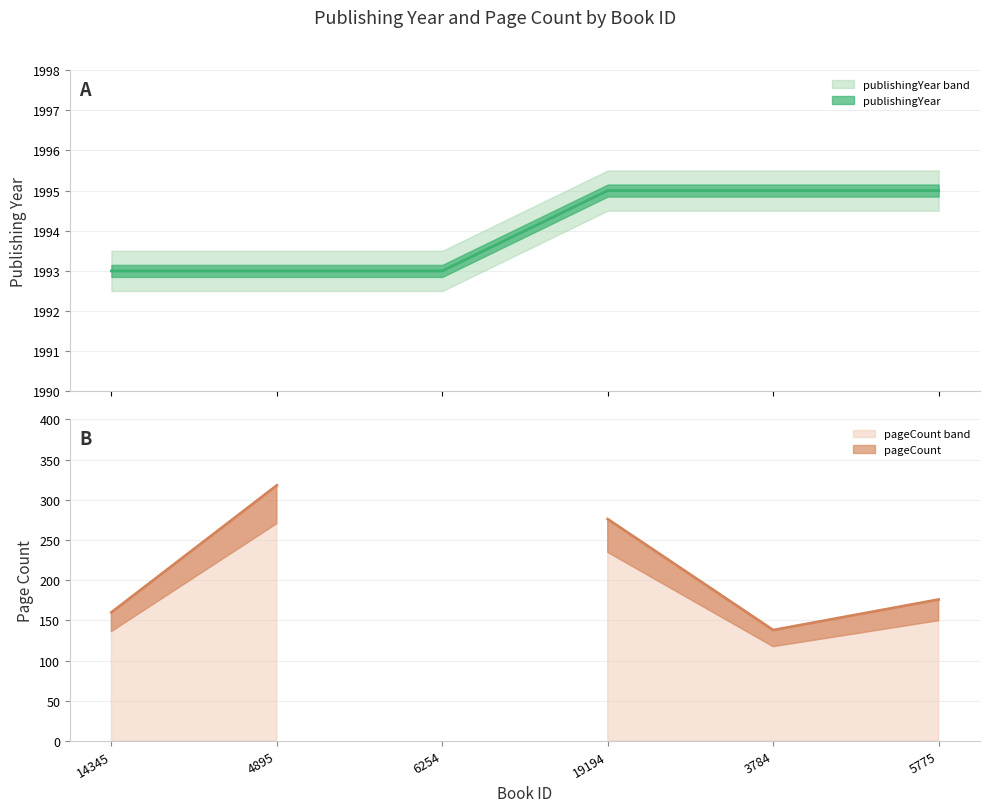

List the labels in order of value, largest first.

19194, 3784, 5775, 14345, 4895, 6254